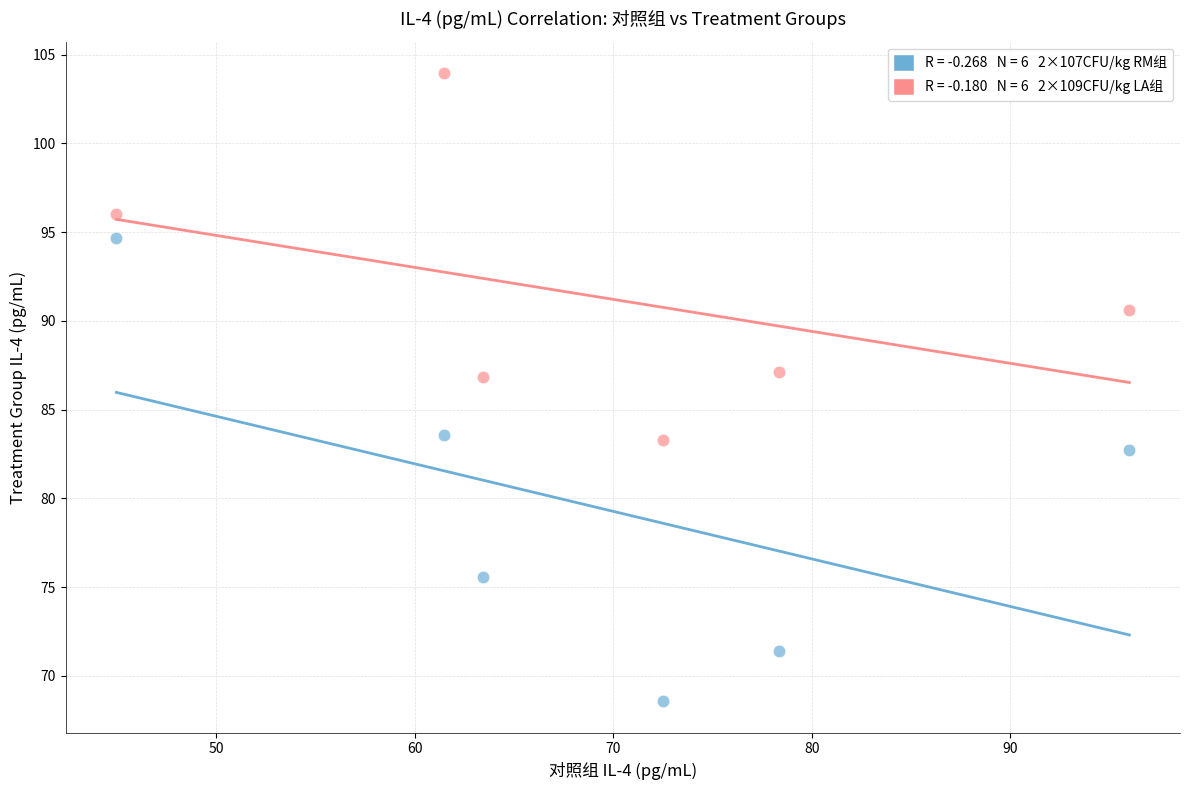

Across all data points, what is the range of X values (max minus min)?

51.1